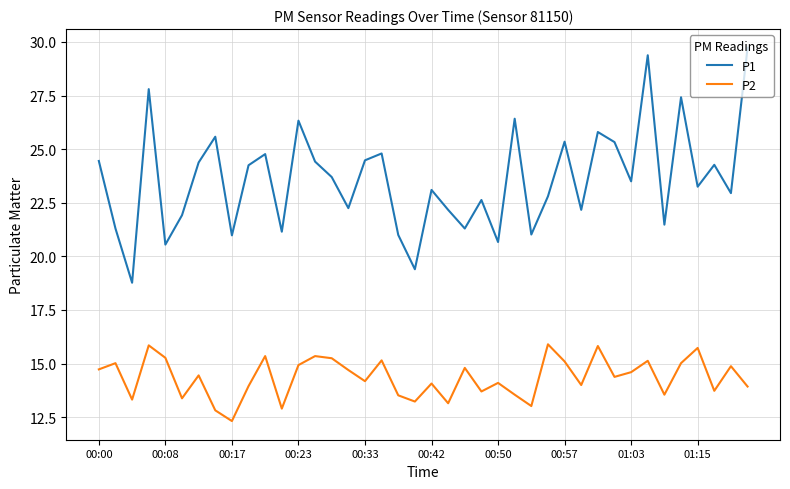

Which series has the largest range (max minus min)?

P1